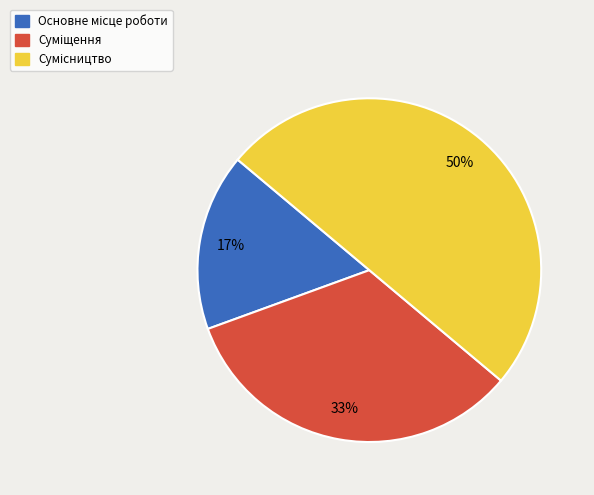

To the nearest percent, what is the difference between the largest and smallest slice percentages?

33%